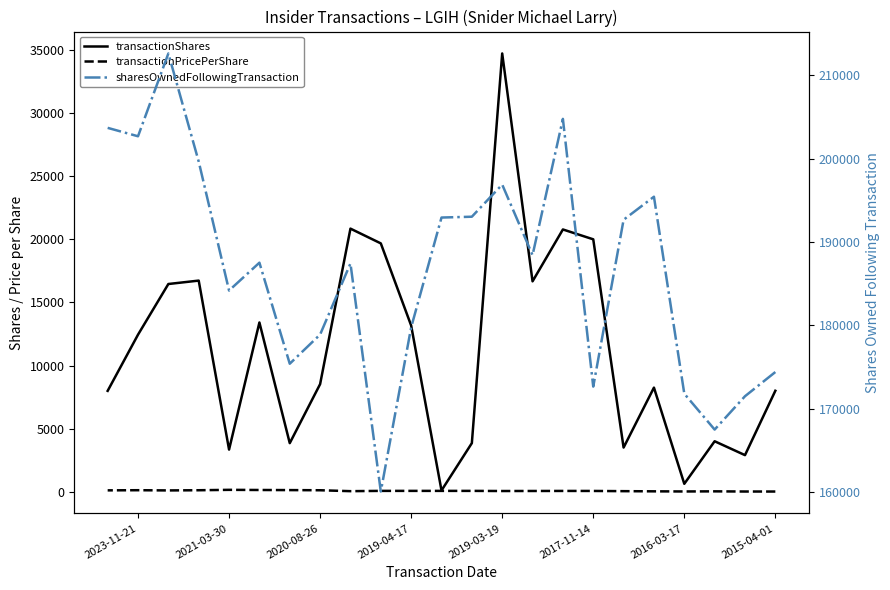

What is the label of the 11th point from the right?

2019-04-17